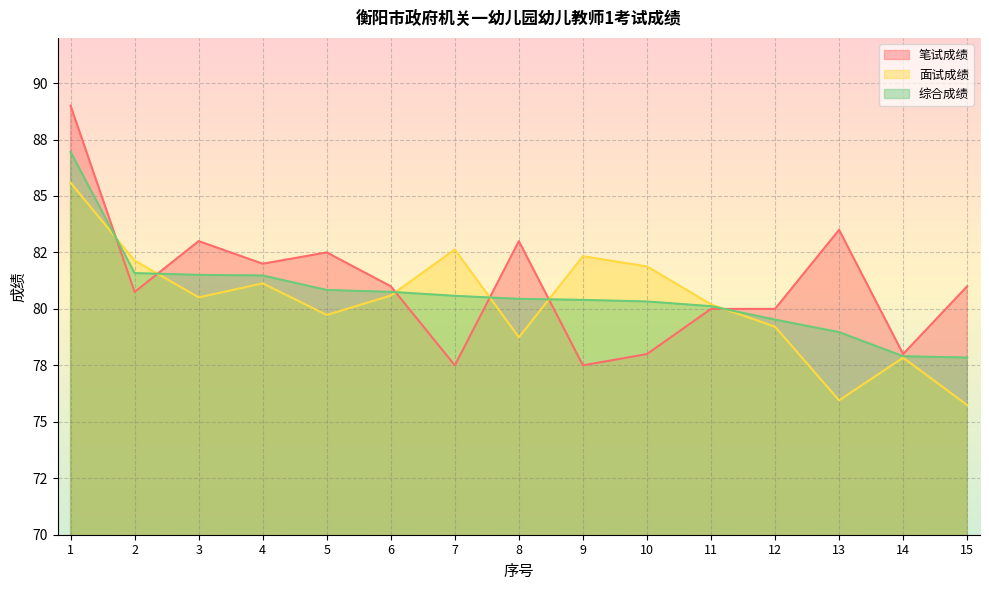

After their last crossing, which series has the higher values: 综合成绩 or 面试成绩?

综合成绩